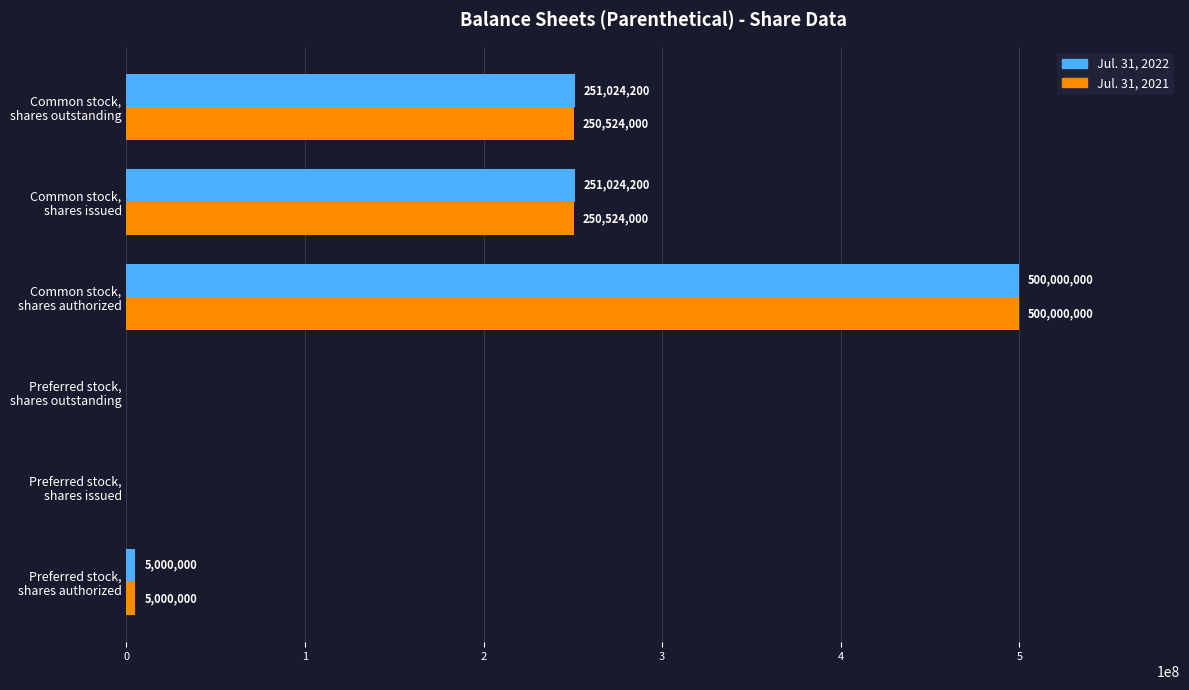

What is the maximum value for Jul. 31, 2022?

500000000